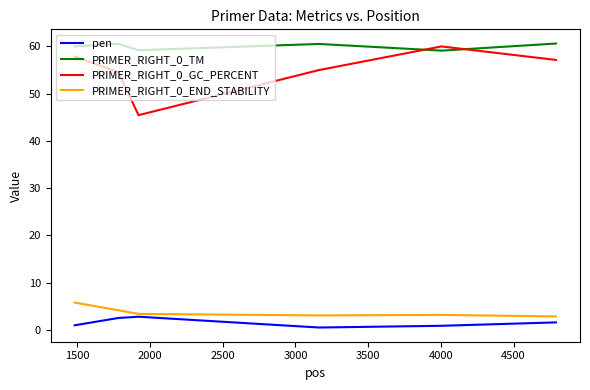

In PRIMER_RIGHT_0_GC_PERCENT, how many points are higher than both neighbors (excluding endpoints)?

1